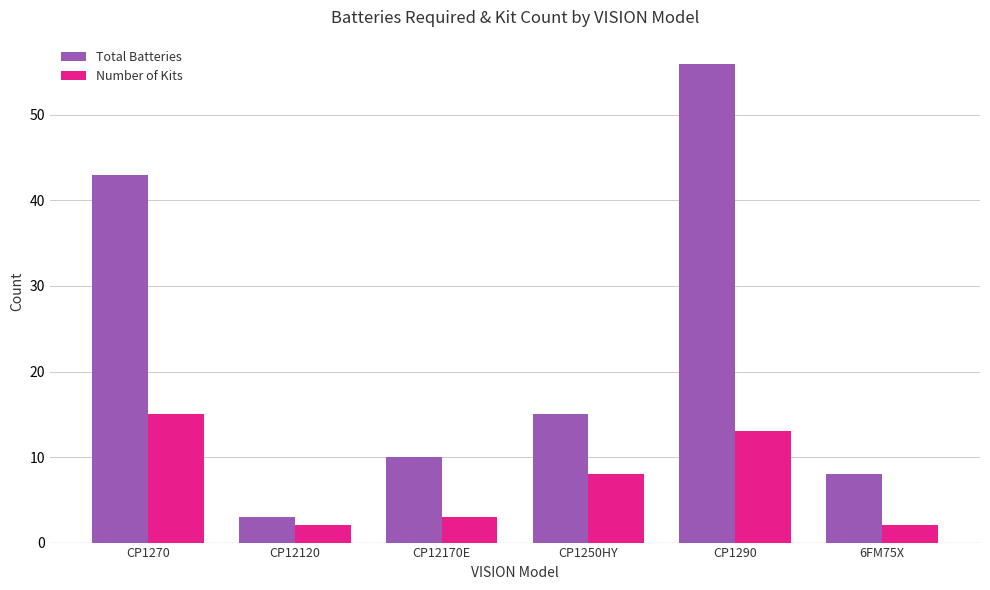

At CP12120, list the series in order from largest to smallest.

Total Batteries, Number of Kits